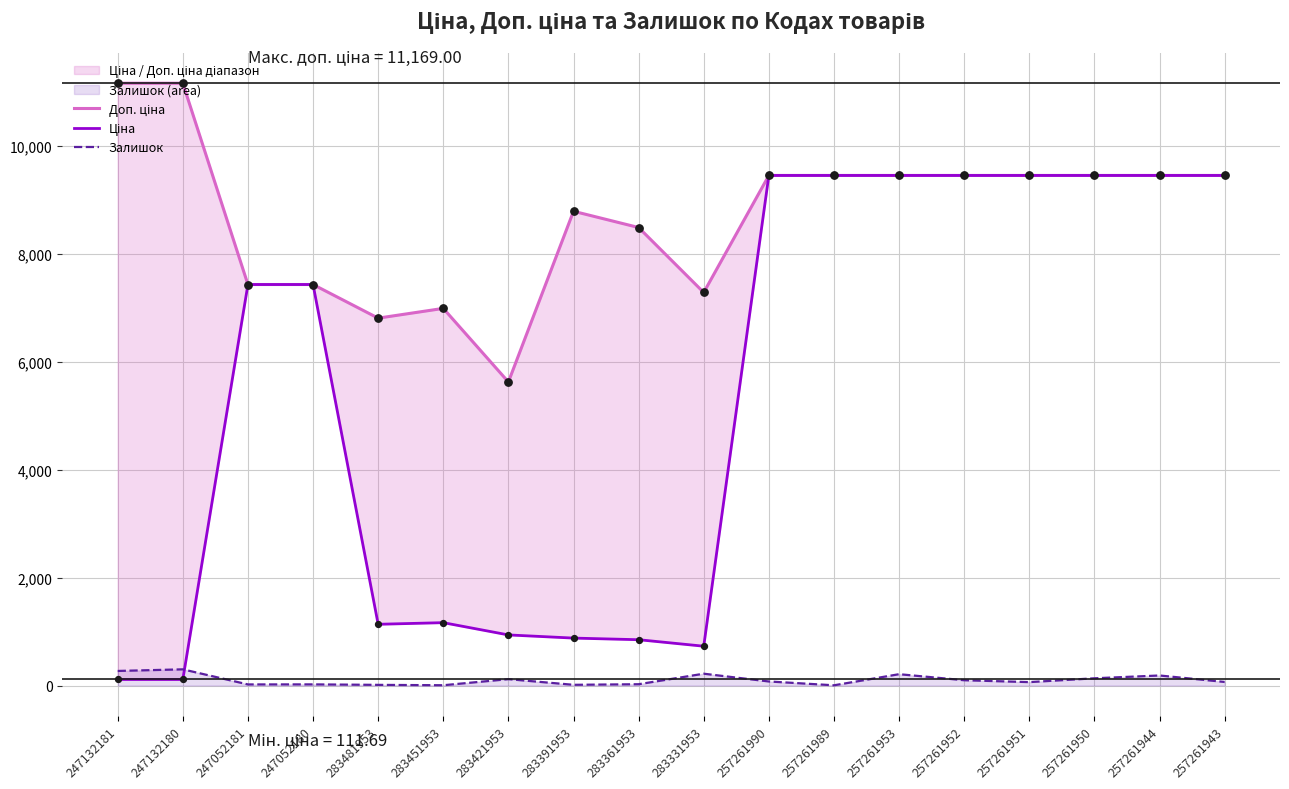

At which category is the sum across all series the highest?

257261953